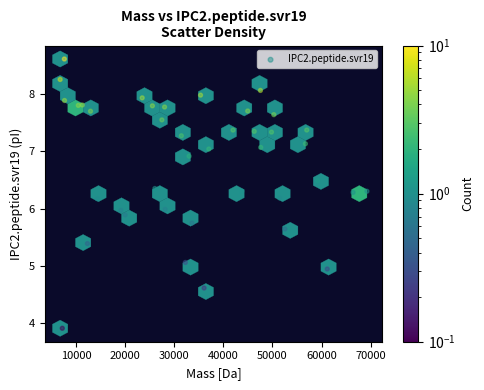

What is the range of X values (max minus min)?

62500.3